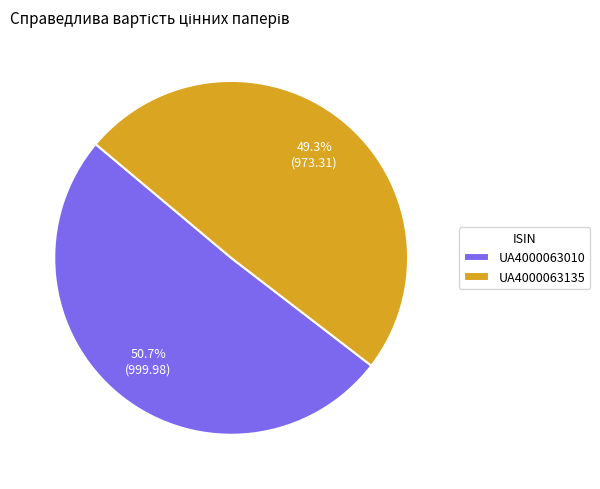

Which slice is the smallest?

UA4000063135